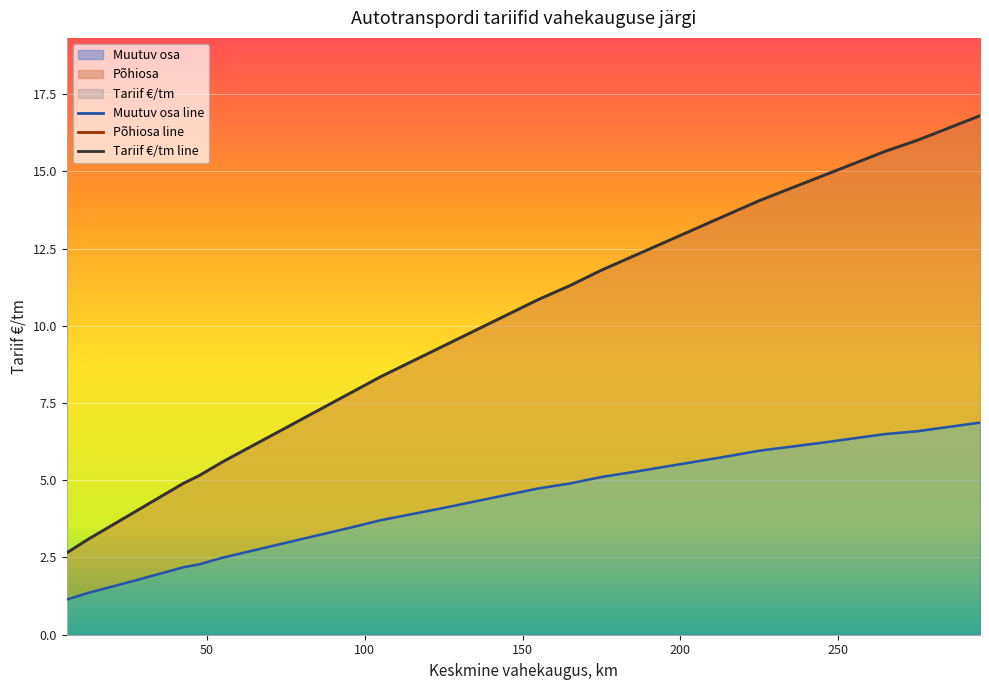

What is the difference between the highest and lowest values at 12.5?

1.7